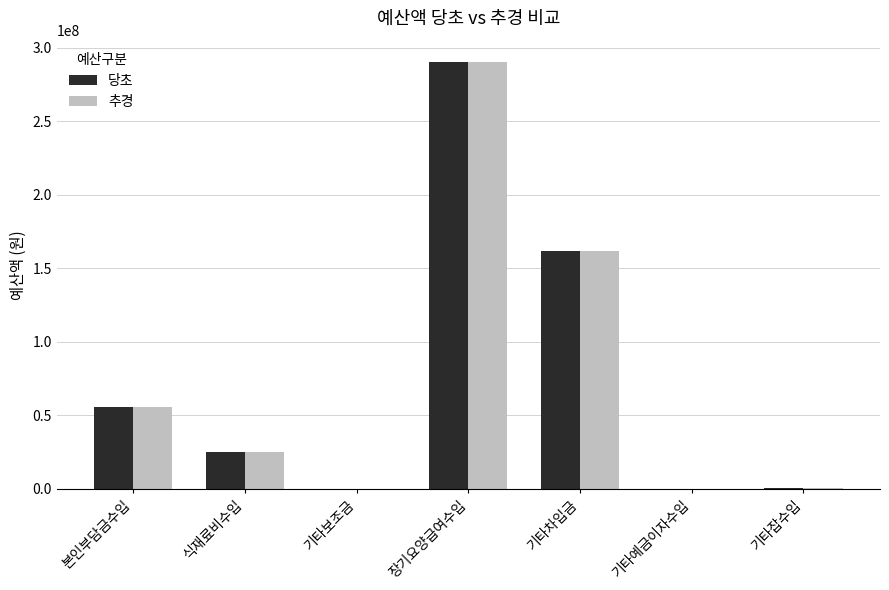

How many groups of bars are there?

7